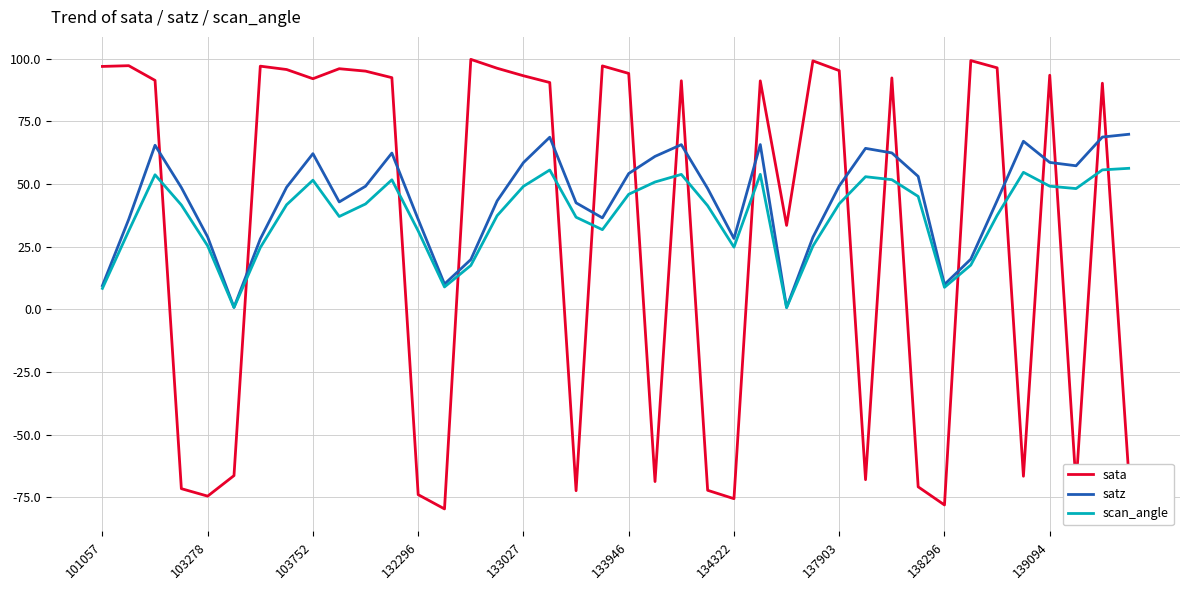

What is the smallest value displayed?

-79.6